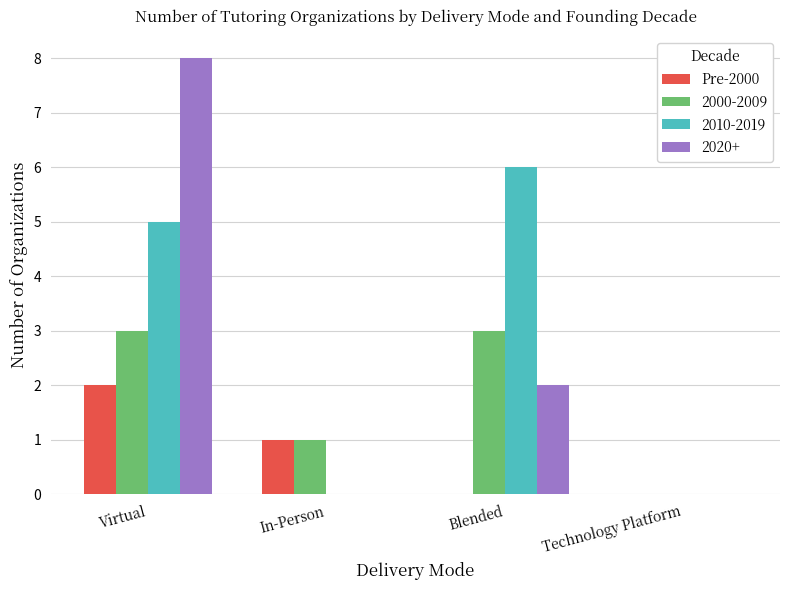

Is it true that Pre-2000 equals 2 at Virtual?

True